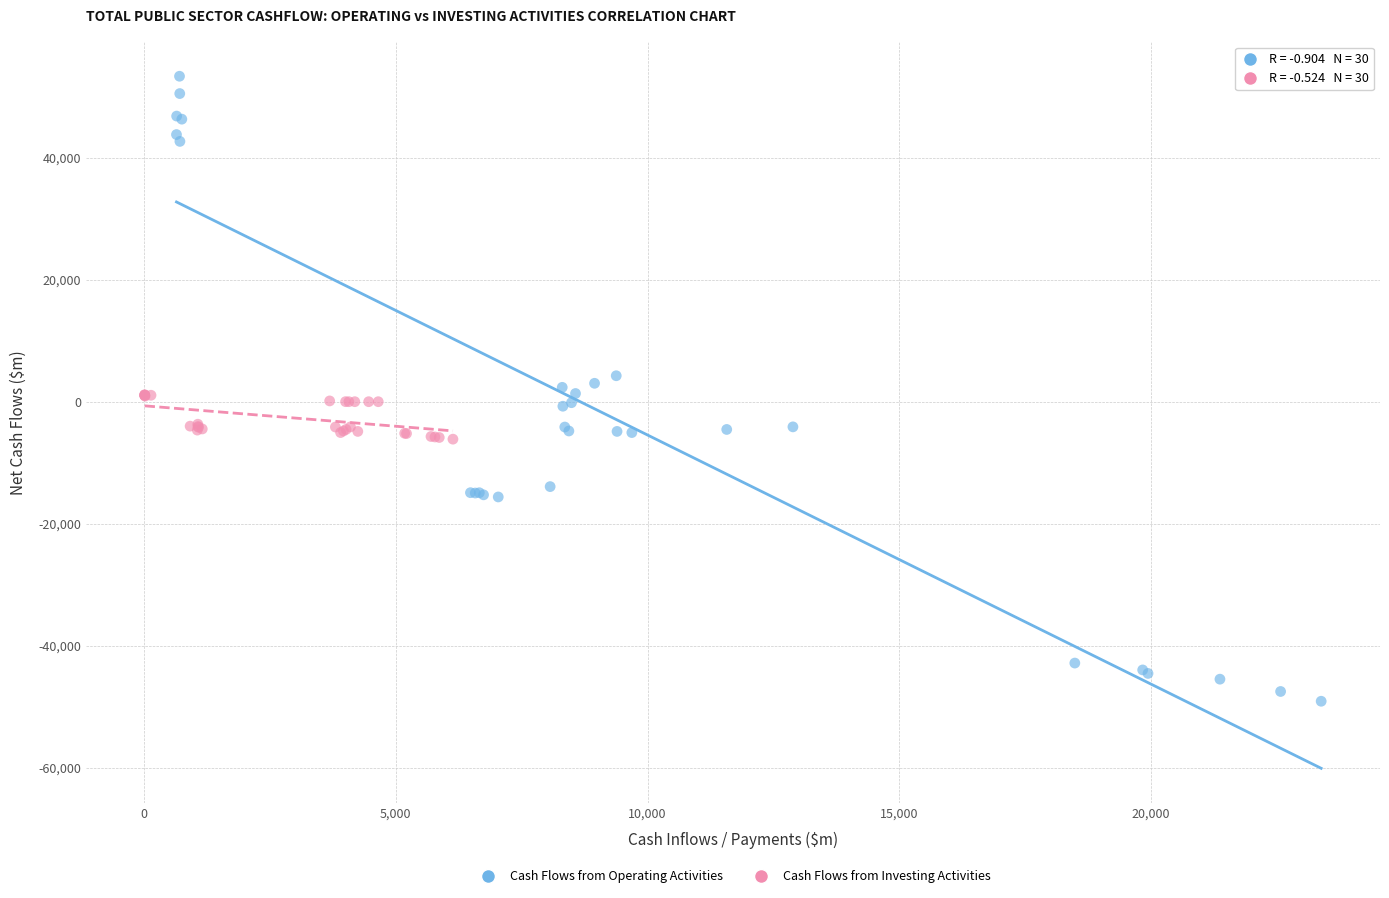

Which series has the widest spread of Y values?

Cash Flows from Operating Activities